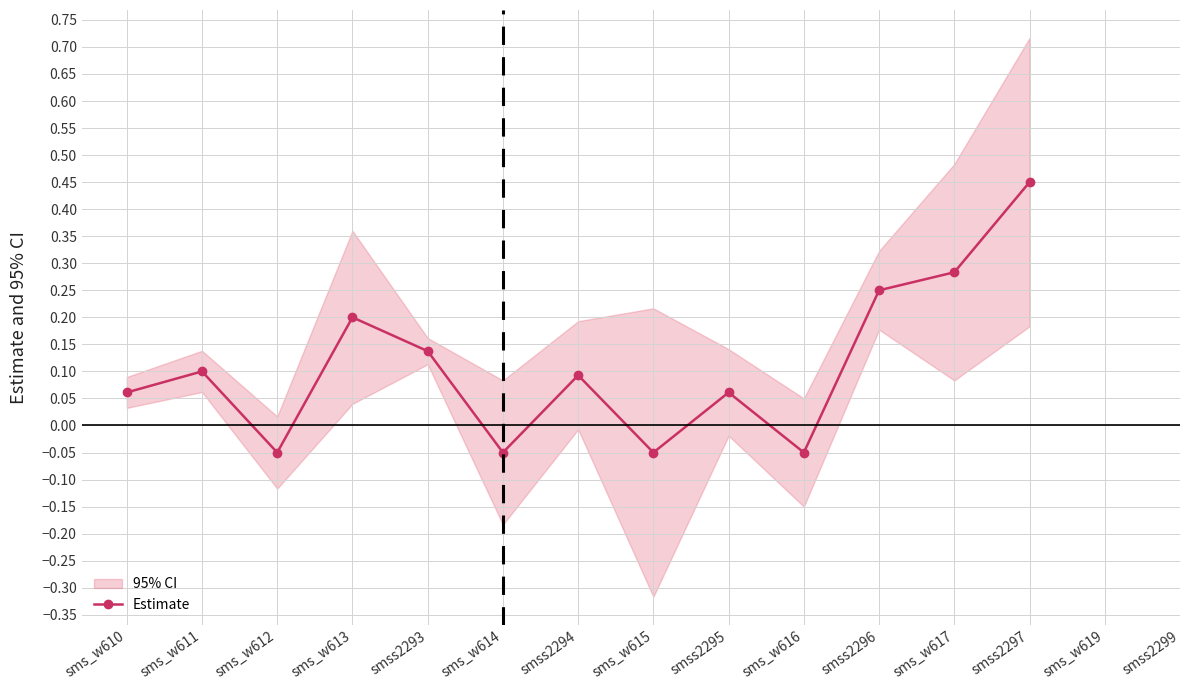

What is the difference between the maximum and minimum values?

0.5